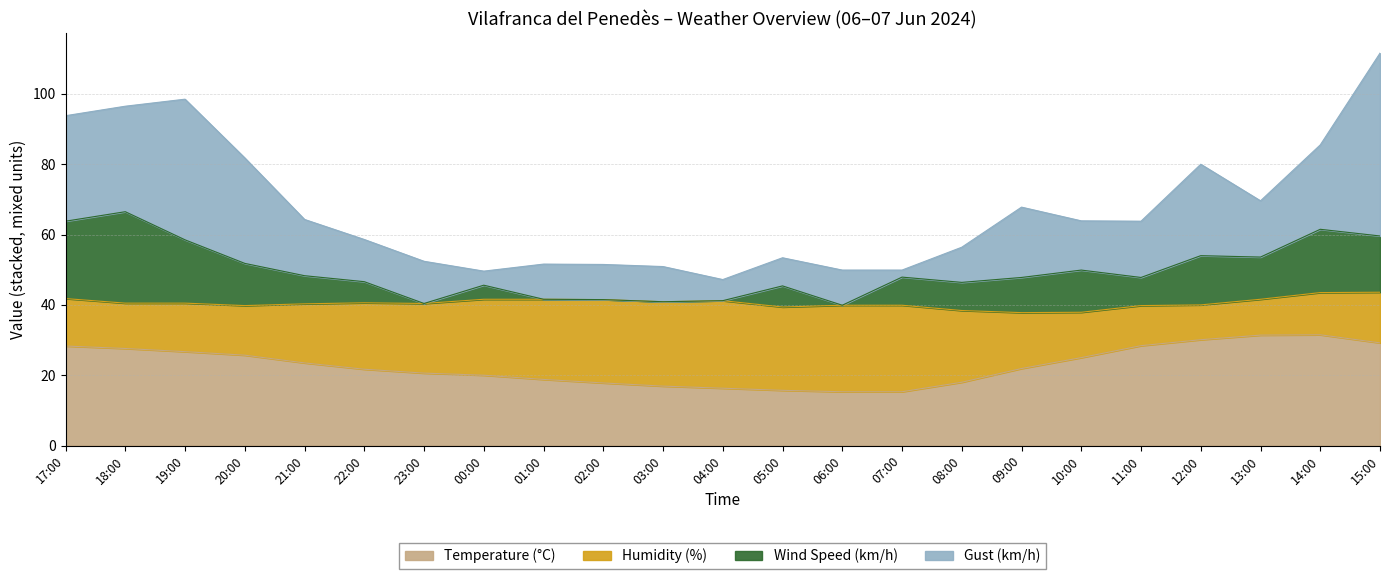

The Gust (km/h) series shows 152.5 at 17:00. True or false?

False